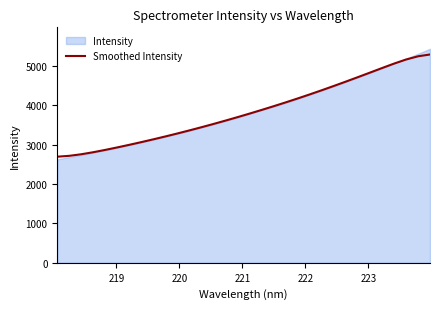

What is the minimum value for Smoothed Intensity?

2692.5